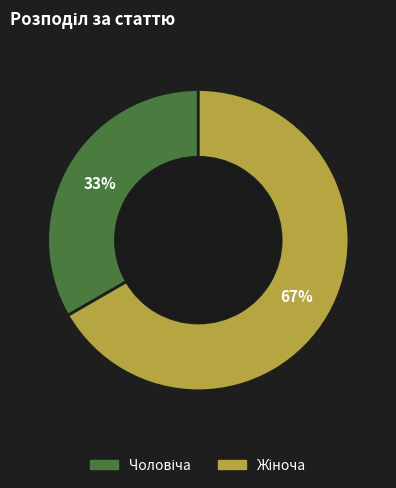

Does any single category account for the majority?

Yes